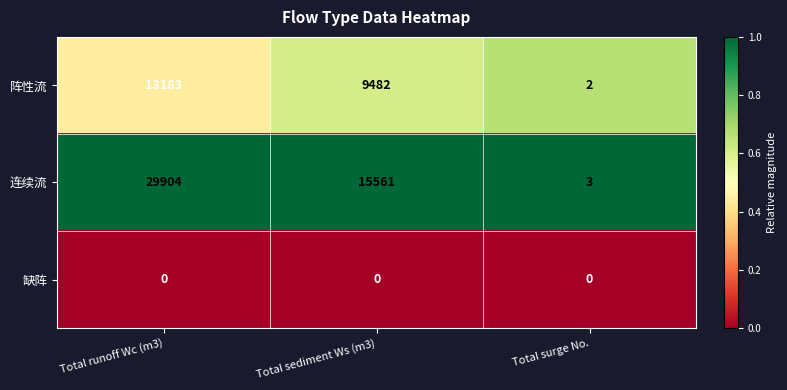

Which series has the largest range (max minus min)?

连续流